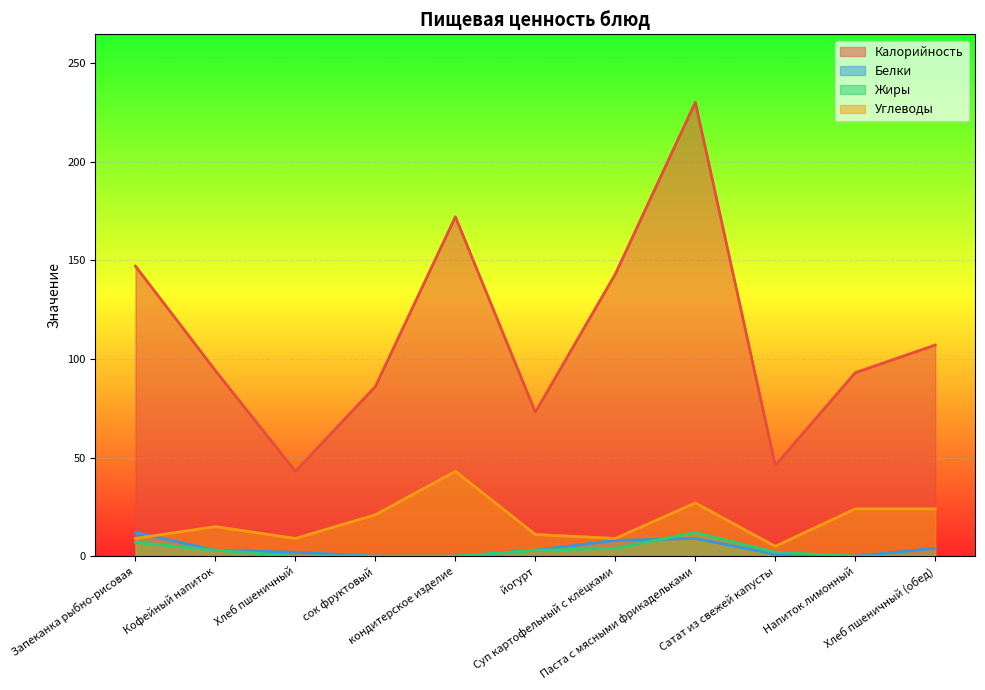

Reading left to right, what are all the values shown in this chart?

Калорийность: Запеканка рыбно-рисовая=147	Кофейный напиток=94	Хлеб пшеничный=43	сок фруктовый=86	кондитерское изделие=172	йогурт=73	Суп картофельный с клёцками=143	Паста с мясными фрикадельками=230	Сатат из свежей капусты=46	Напиток лимонный=93	Хлеб пшеничный (обед)=107
Белки: Запеканка рыбно-рисовая=12	Кофейный напиток=3	Хлеб пшеничный=2	сок фруктовый=0	кондитерское изделие=0	йогурт=3	Суп картофельный с клёцками=8	Паста с мясными фрикадельками=9	Сатат из свежей капусты=1	Напиток лимонный=0	Хлеб пшеничный (обед)=4
Жиры: Запеканка рыбно-рисовая=7	Кофейный напиток=3	Хлеб пшеничный=0	сок фруктовый=0	кондитерское изделие=0	йогурт=3	Суп картофельный с клёцками=4	Паста с мясными фрикадельками=12	Сатат из свежей капусты=2	Напиток лимонный=0	Хлеб пшеничный (обед)=0
Углеводы: Запеканка рыбно-рисовая=9	Кофейный напиток=15	Хлеб пшеничный=9	сок фруктовый=21	кондитерское изделие=43	йогурт=11	Суп картофельный с клёцками=9	Паста с мясными фрикадельками=27	Сатат из свежей капусты=5	Напиток лимонный=24	Хлеб пшеничный (обед)=24